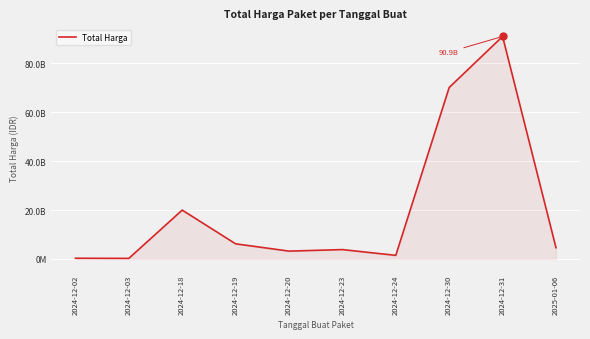

Does the chart have visible grid lines?

Yes